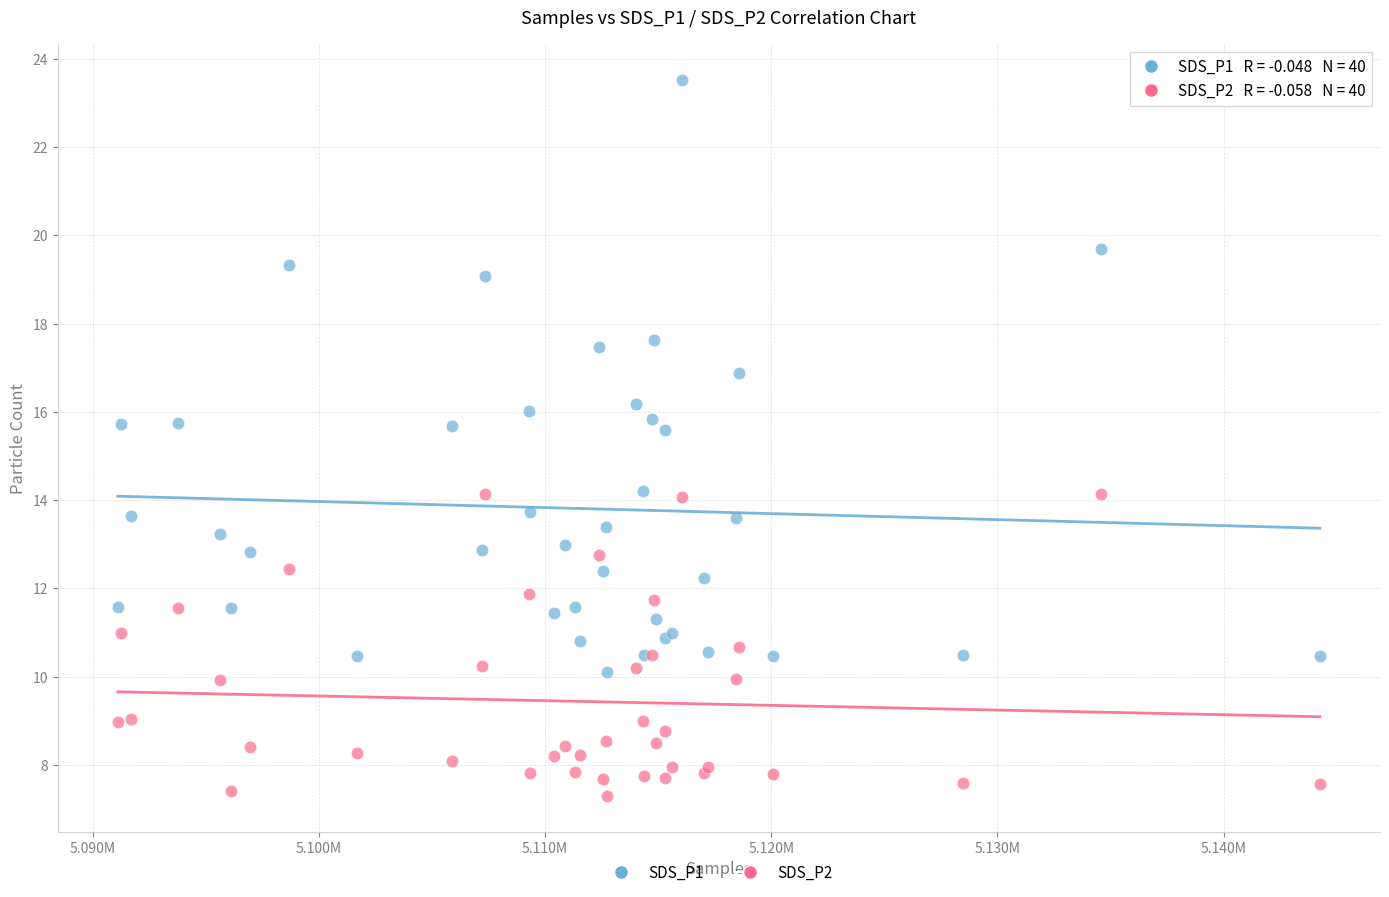

Which series reaches the maximum Y coordinate?

SDS_P1